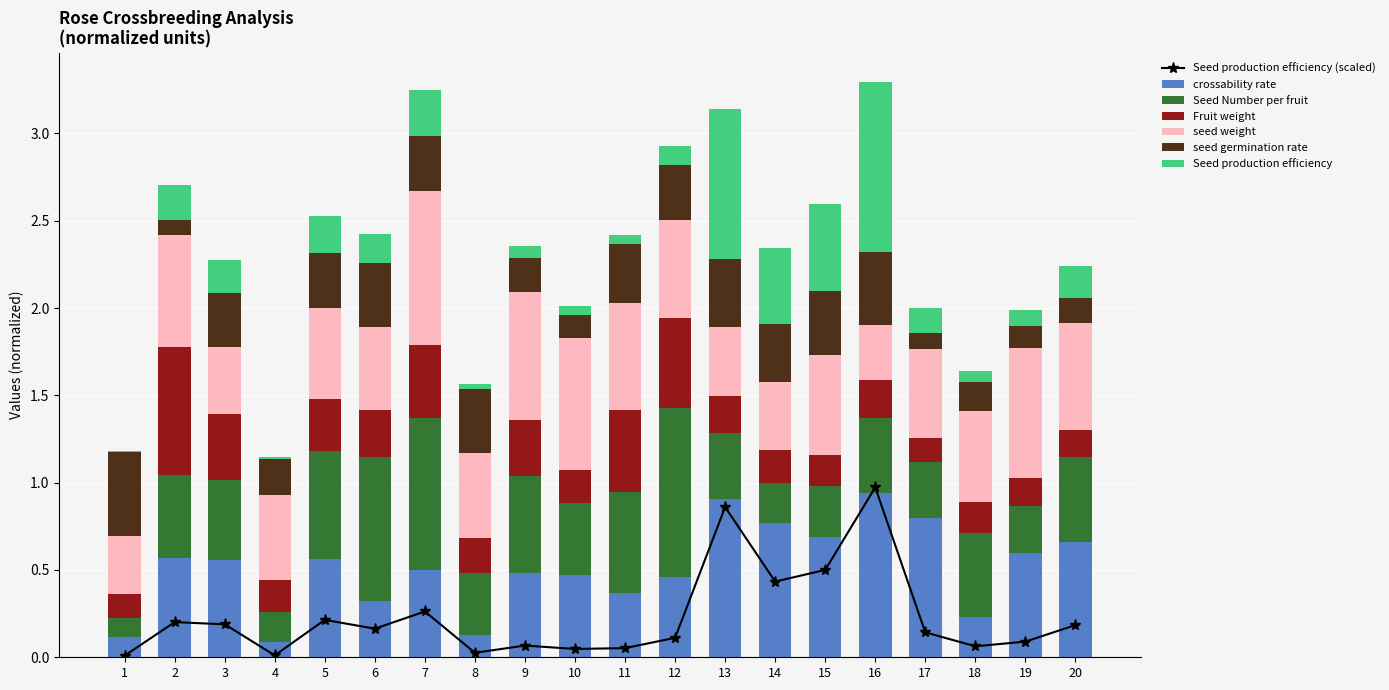

Is it true that seed weight equals 0.6 at 3?

False